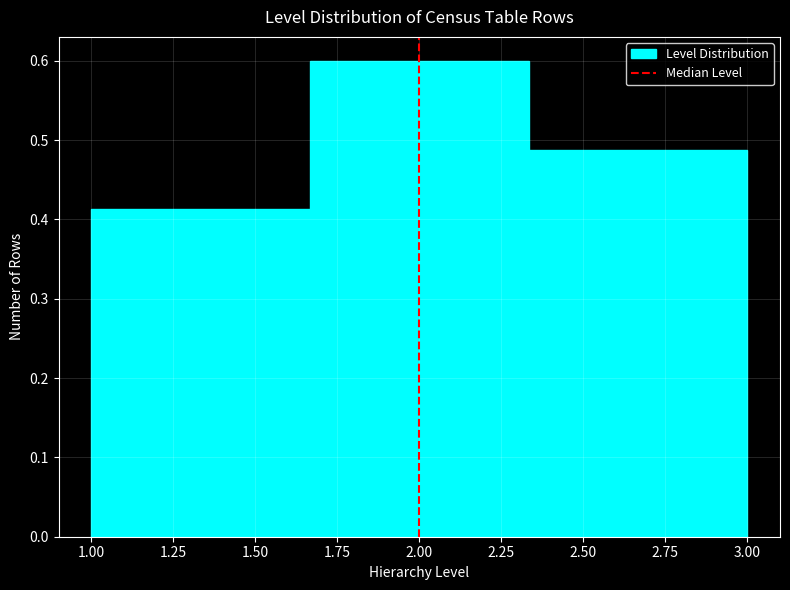

Over which range of the x-axis is the bar tallest?

1.65 to 2.35